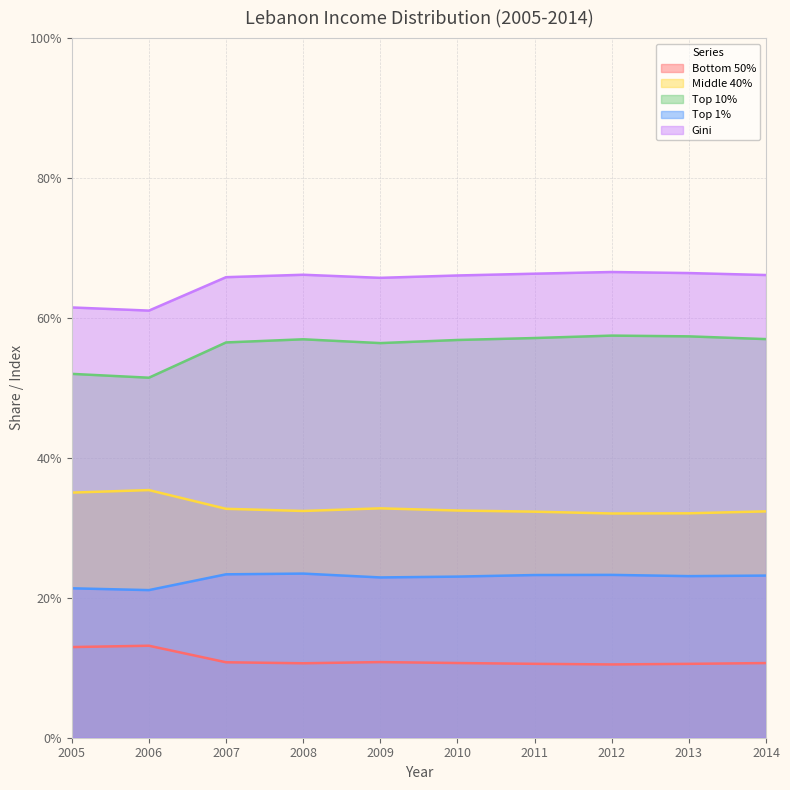

List the series in order of their peak value, lowest first.

Bottom 50%, Top 1%, Middle 40%, Top 10%, Gini